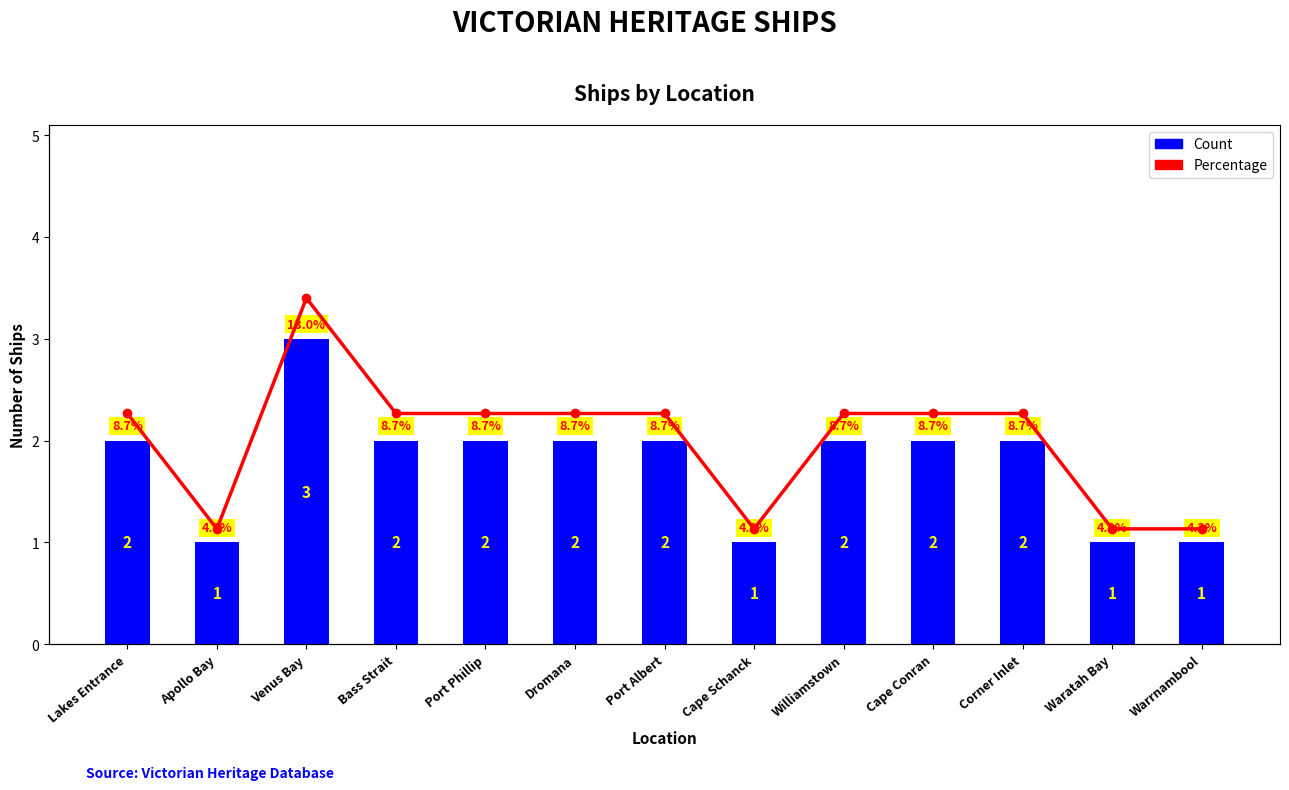

How many values in the Percentage series exceed 8?

9